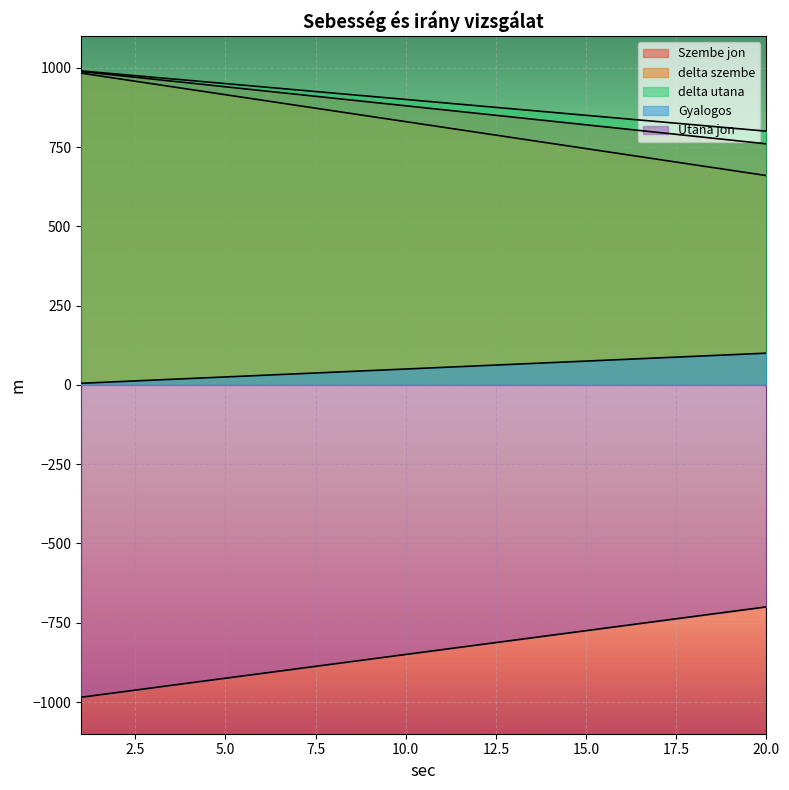

Between 14 and 15, which is larger?

14